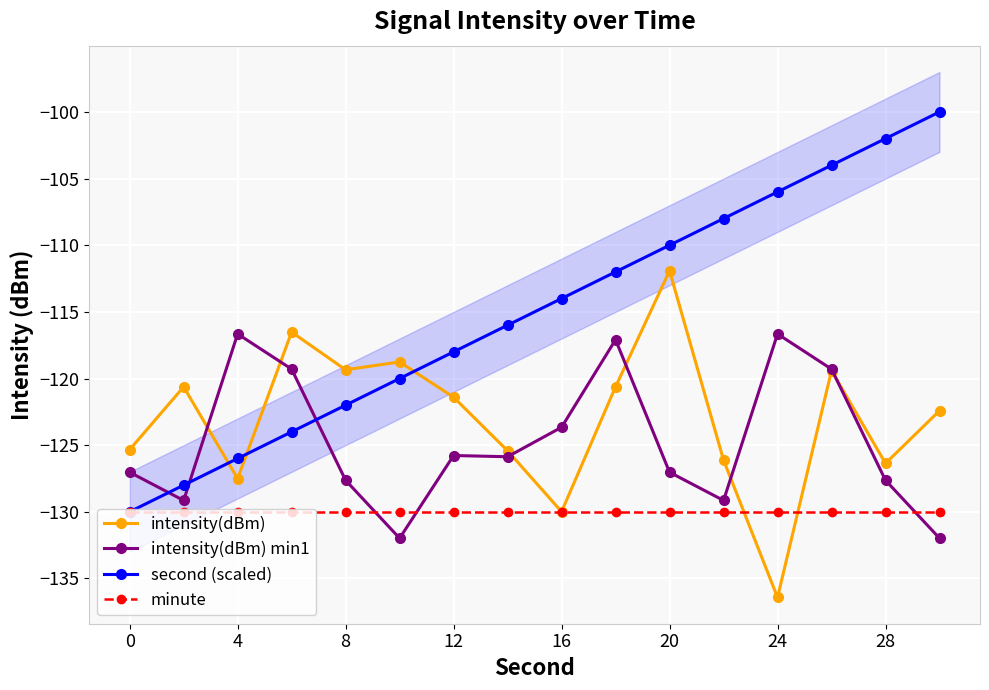

At which category does intensity(dBm) min1 reach its first local peak?

4